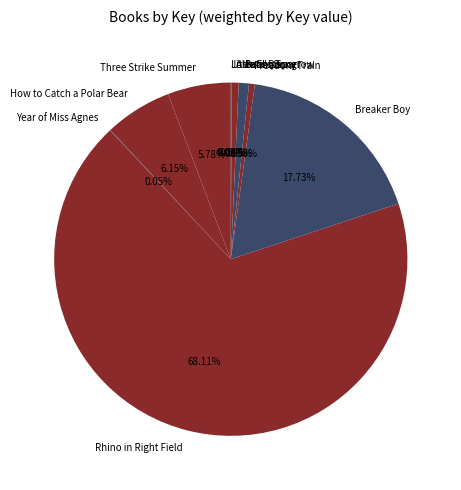

What is the largest slice in the pie chart?

Rhino in Right Field